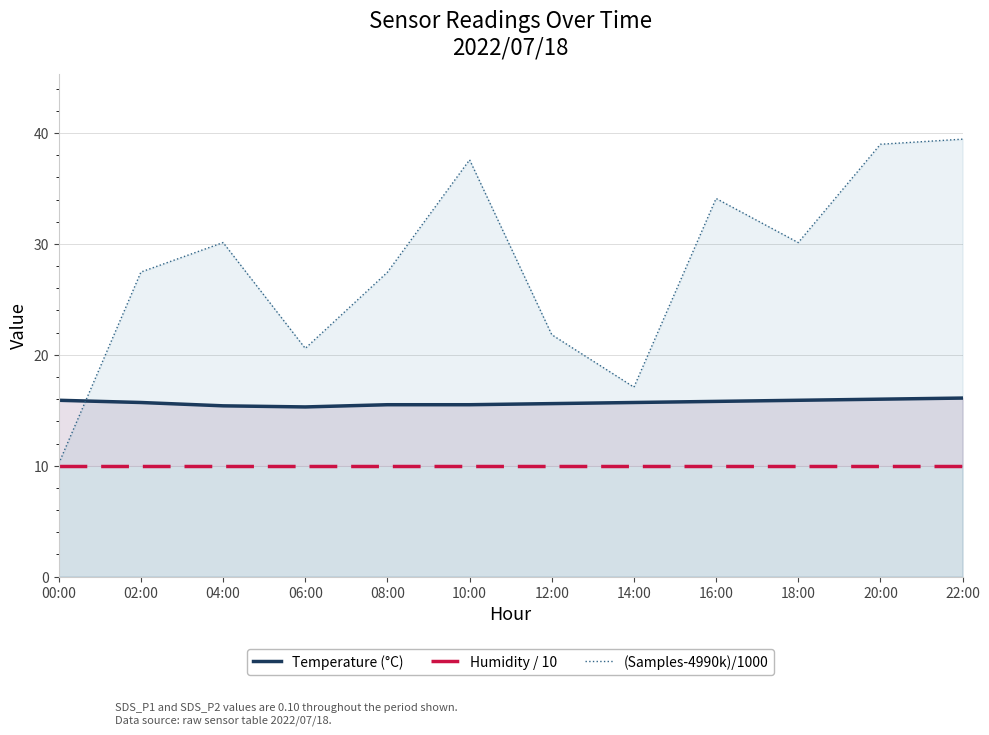

Which category has the highest value in the Temperature (°C) series?

22:00